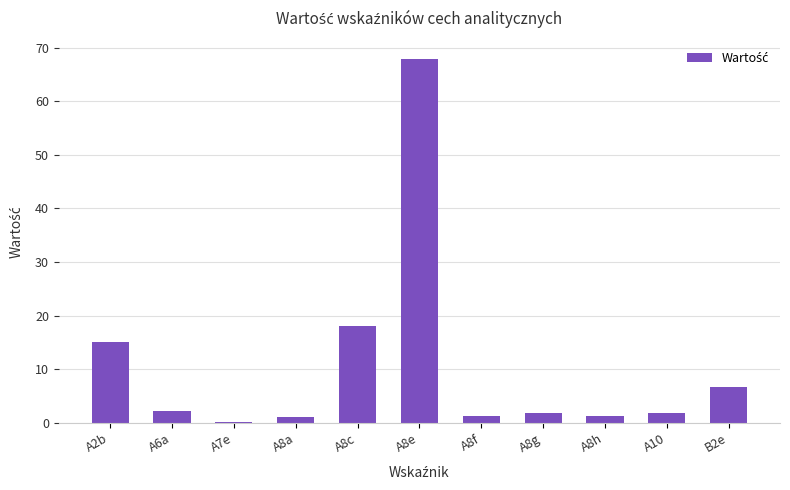

What is the difference between the values at A8h and A7e?

1.1